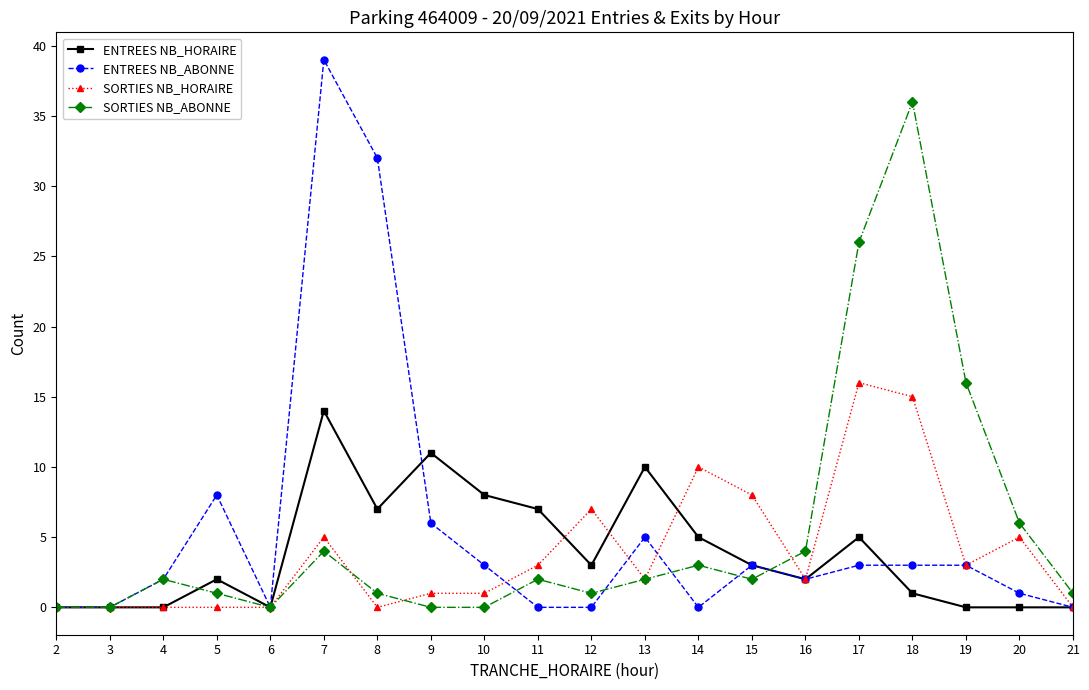

What is the sum of all SORTIES NB_HORAIRE values?

78